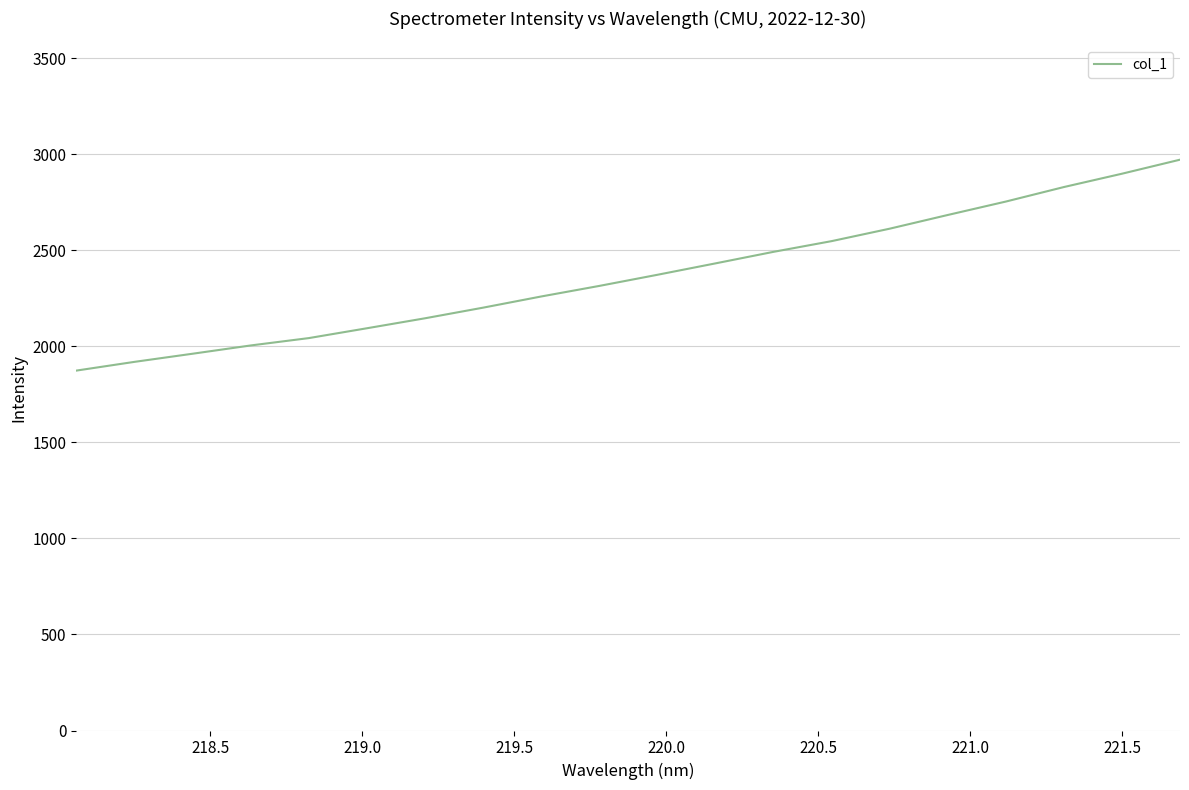

What is the difference between the maximum and minimum values?

1098.1